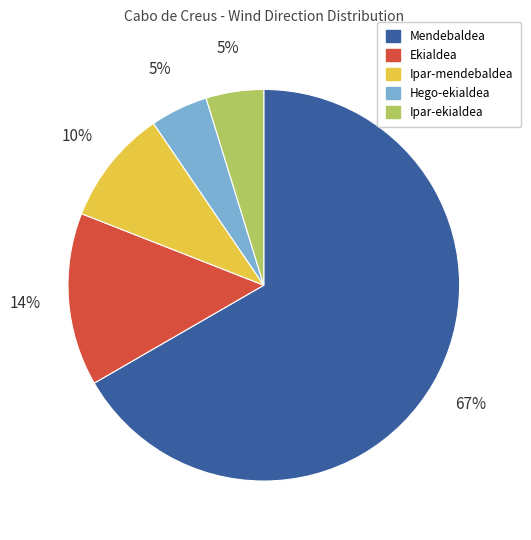

Is it true that Ipar-mendebaldea is 10% of the pie?

True